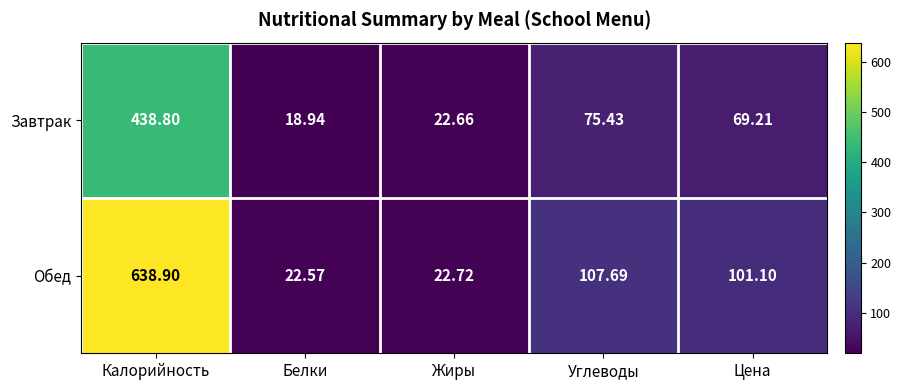

Where does the Обед series first go above 101?

Калорийность